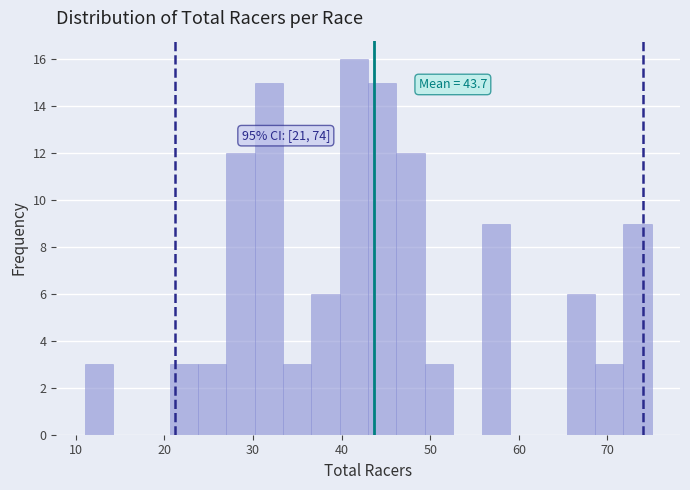

Around what value on the x-axis is the tallest bar? Give the approximate position of its centre, as read against the axis.

41